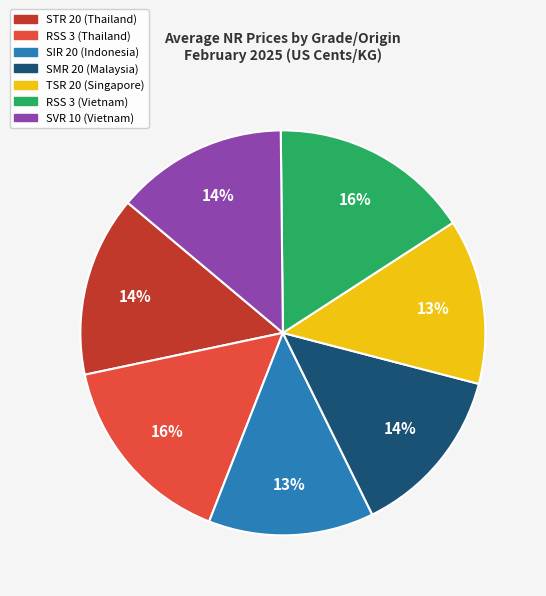

Is it true that SVR 10 (Vietnam) is 1% of the pie?

False